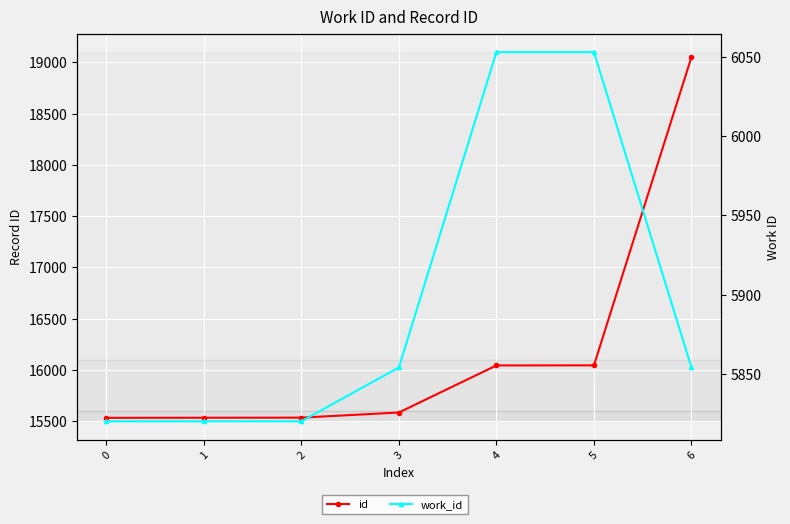

How many work_id values are between 5820 and 6053?

7